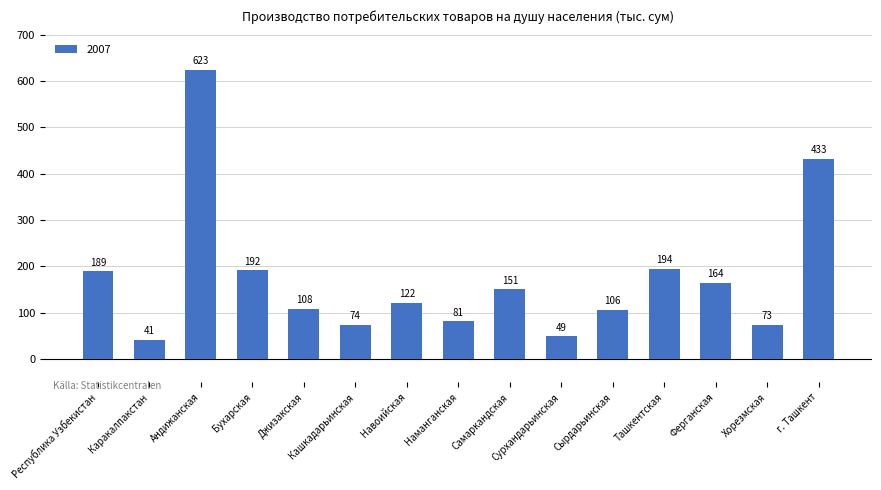

Rank the categories by value from highest to lowest.

Андижанская, г. Ташкент, Ташкентская, Бухарская, Республика Узбекистан, Ферганская, Самаркандская, Навоийская, Джизакская, Сырдарьинская, Наманганская, Кашкадарьинская, Хорезмская, Сурхандарьинская, Каракалпакстан